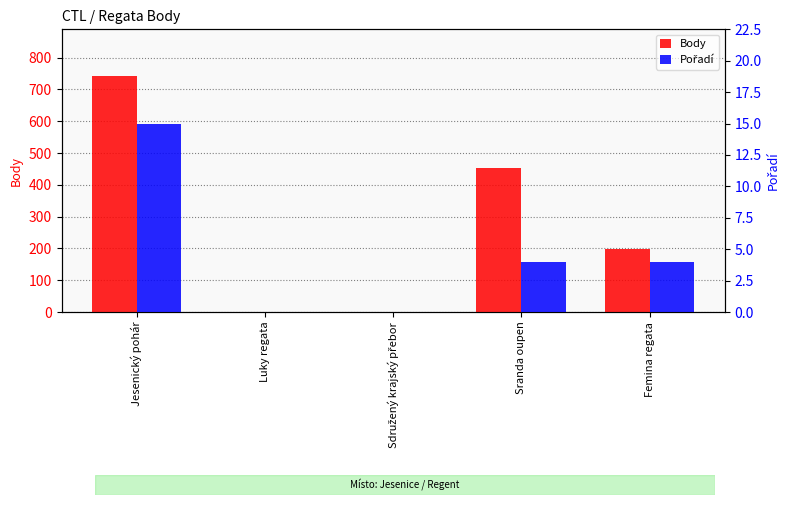

Reading left to right, what are all the values shown in this chart?

Body: Jesenický pohár=741	Luky regata=0	Sdružený krajský přebor=0	Sranda oupen=453	Femina regata=198
Pořadí: Jesenický pohár=15	Luky regata=0	Sdružený krajský přebor=0	Sranda oupen=4	Femina regata=4